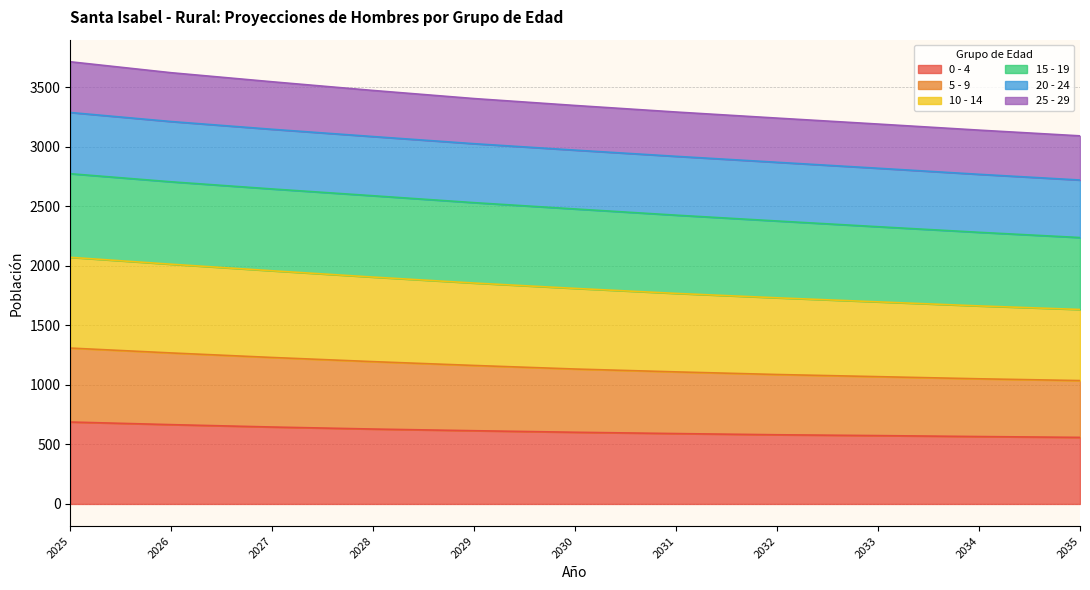

True or false: 5 - 9 and 0 - 4 intersect in this chart.

False